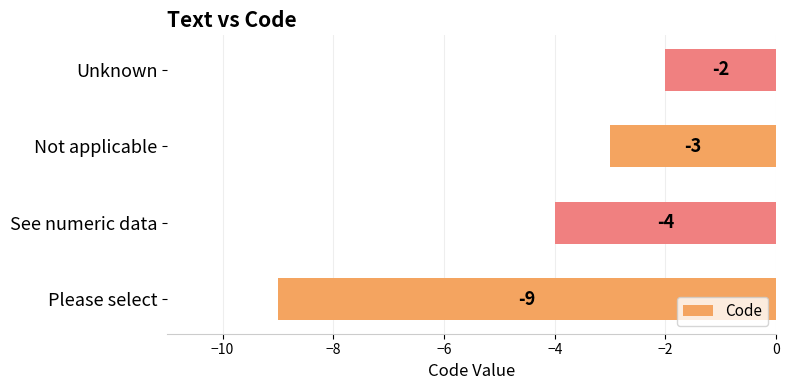

Between Unknown and See numeric data, which is larger?

Unknown